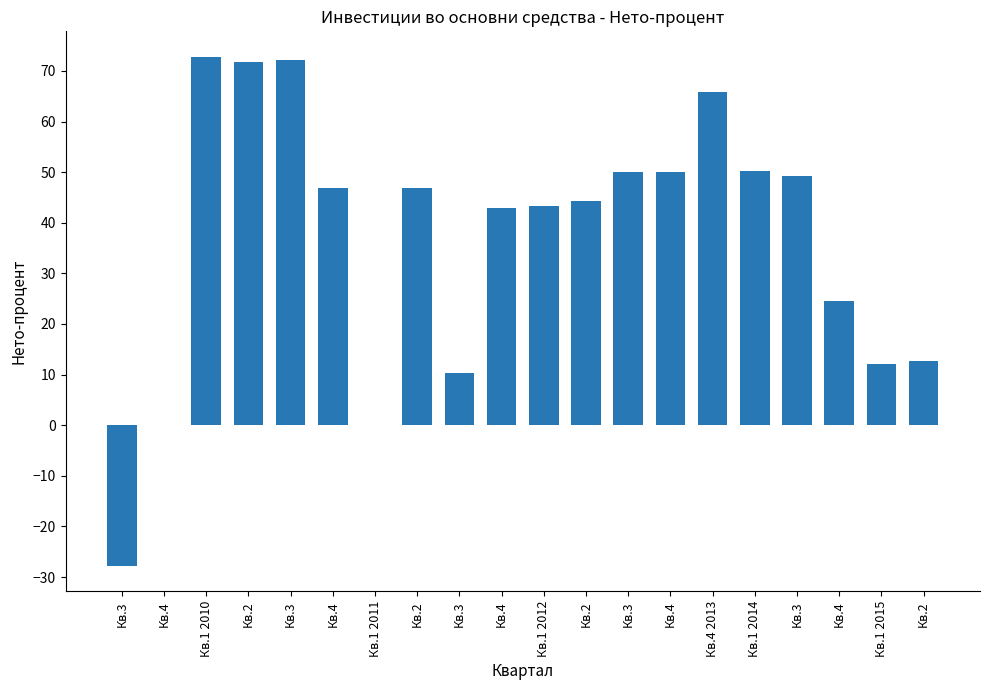

What is the approximate value at Кв.2?

12.7